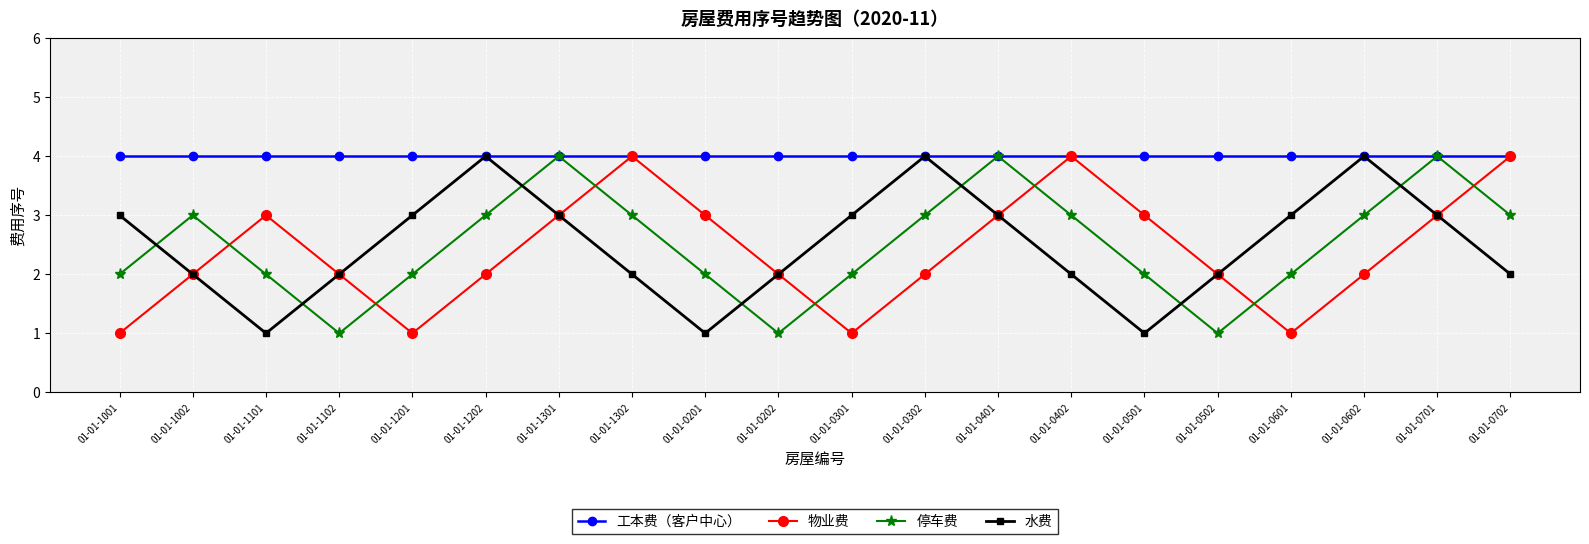

Reading right to left, list all the values displayed in this chart.

工本费（客户中心）: 01-01-0702=4	01-01-0701=4	01-01-0602=4	01-01-0601=4	01-01-0502=4	01-01-0501=4	01-01-0402=4	01-01-0401=4	01-01-0302=4	01-01-0301=4	01-01-0202=4	01-01-0201=4	01-01-1302=4	01-01-1301=4	01-01-1202=4	01-01-1201=4	01-01-1102=4	01-01-1101=4	01-01-1002=4	01-01-1001=4
物业费: 01-01-0702=4	01-01-0701=3	01-01-0602=2	01-01-0601=1	01-01-0502=2	01-01-0501=3	01-01-0402=4	01-01-0401=3	01-01-0302=2	01-01-0301=1	01-01-0202=2	01-01-0201=3	01-01-1302=4	01-01-1301=3	01-01-1202=2	01-01-1201=1	01-01-1102=2	01-01-1101=3	01-01-1002=2	01-01-1001=1
停车费: 01-01-0702=3	01-01-0701=4	01-01-0602=3	01-01-0601=2	01-01-0502=1	01-01-0501=2	01-01-0402=3	01-01-0401=4	01-01-0302=3	01-01-0301=2	01-01-0202=1	01-01-0201=2	01-01-1302=3	01-01-1301=4	01-01-1202=3	01-01-1201=2	01-01-1102=1	01-01-1101=2	01-01-1002=3	01-01-1001=2
水费: 01-01-0702=2	01-01-0701=3	01-01-0602=4	01-01-0601=3	01-01-0502=2	01-01-0501=1	01-01-0402=2	01-01-0401=3	01-01-0302=4	01-01-0301=3	01-01-0202=2	01-01-0201=1	01-01-1302=2	01-01-1301=3	01-01-1202=4	01-01-1201=3	01-01-1102=2	01-01-1101=1	01-01-1002=2	01-01-1001=3